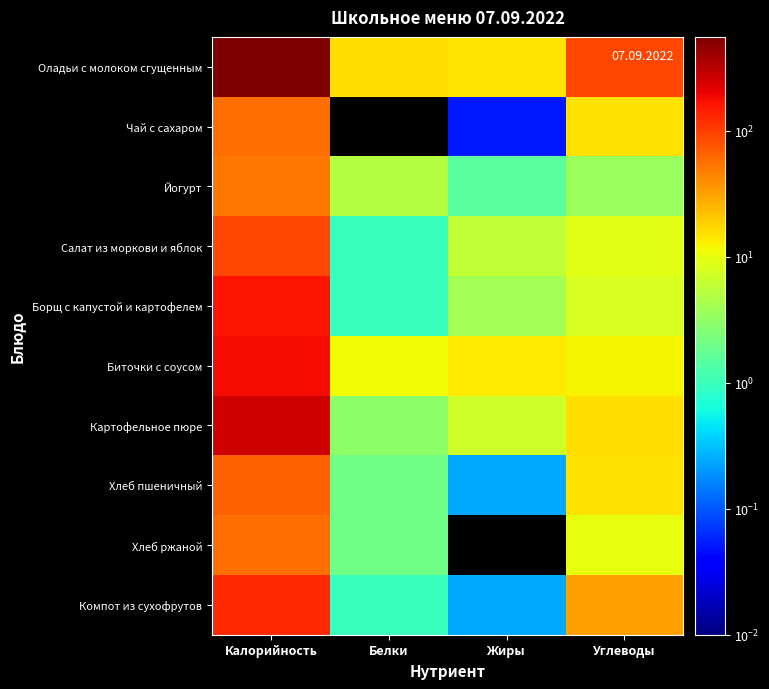

Which series has the largest total across all categories?

Оладьи с молоком сгущенным